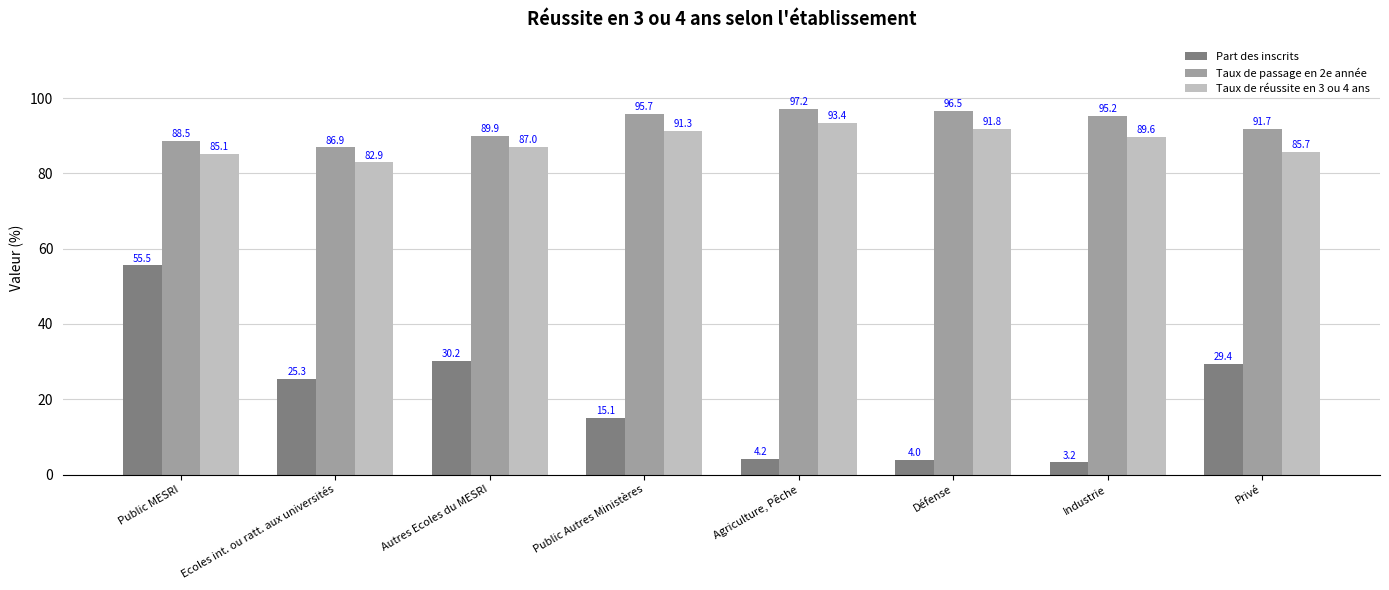

Are the bars horizontal?

No